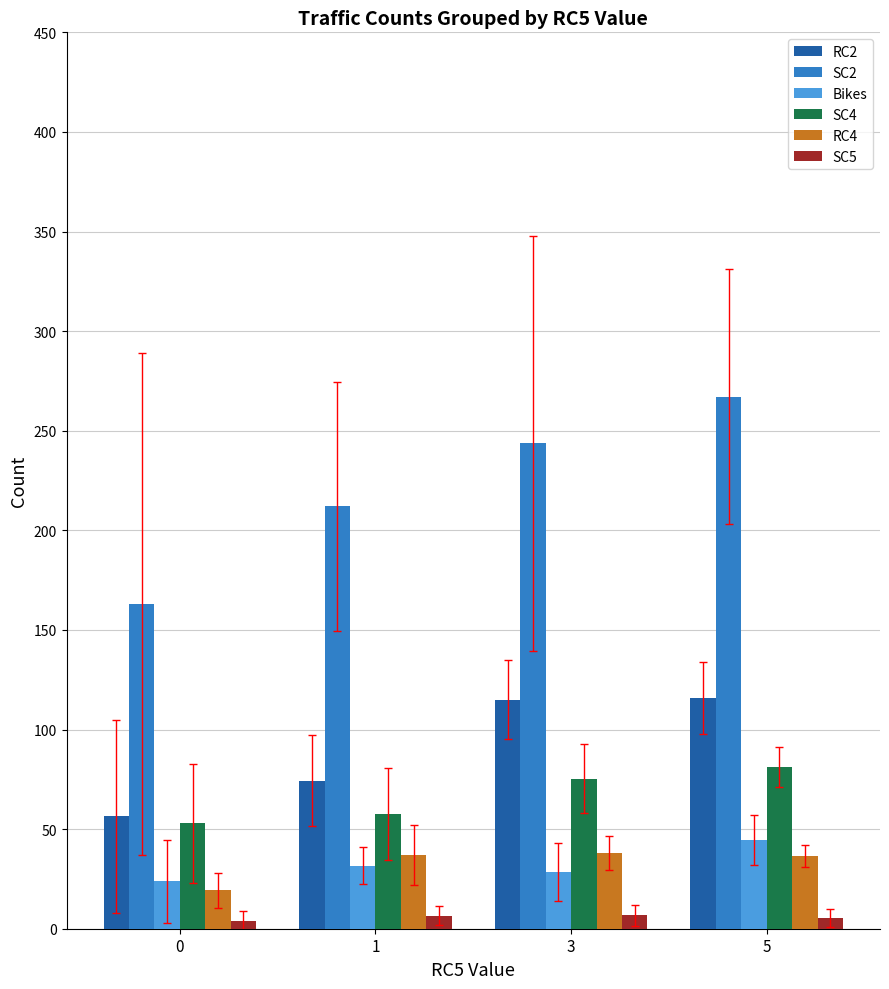

The value of RC2 at 0 is 56.5. True or false?

True